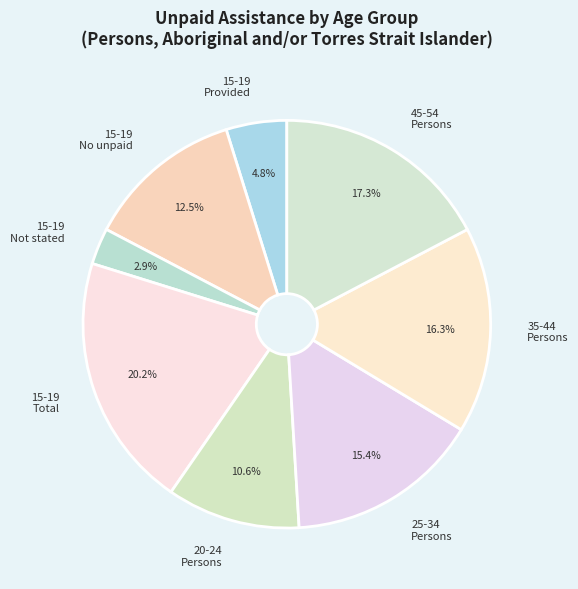

What portion of the pie excludes 25-34 Persons?

84.6%